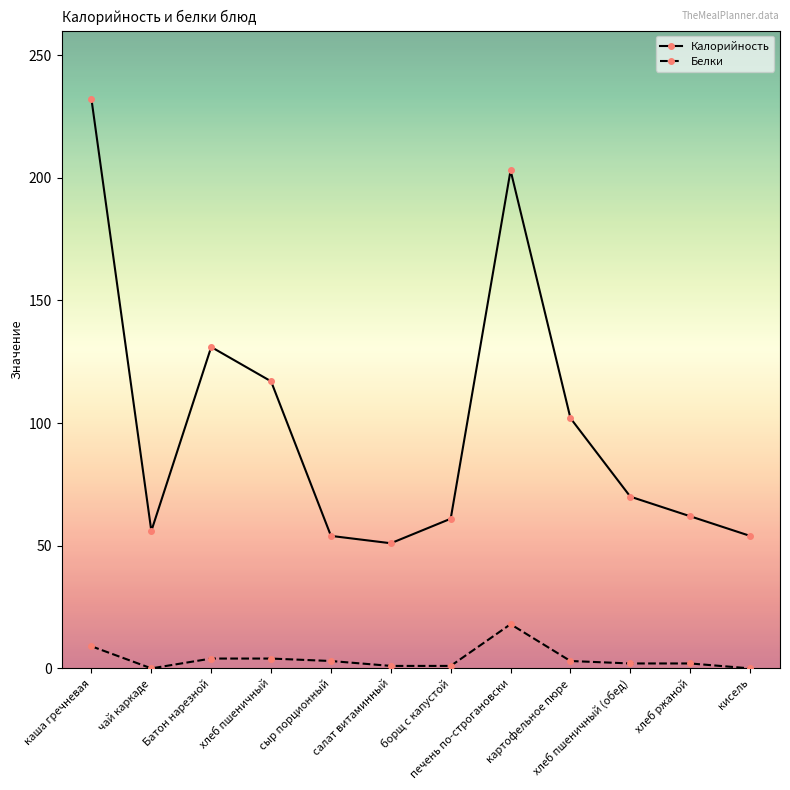

Is the value of Калорийность at хлеб пшеничный (обед) greater than the value of Белки at хлеб ржаной?

Yes